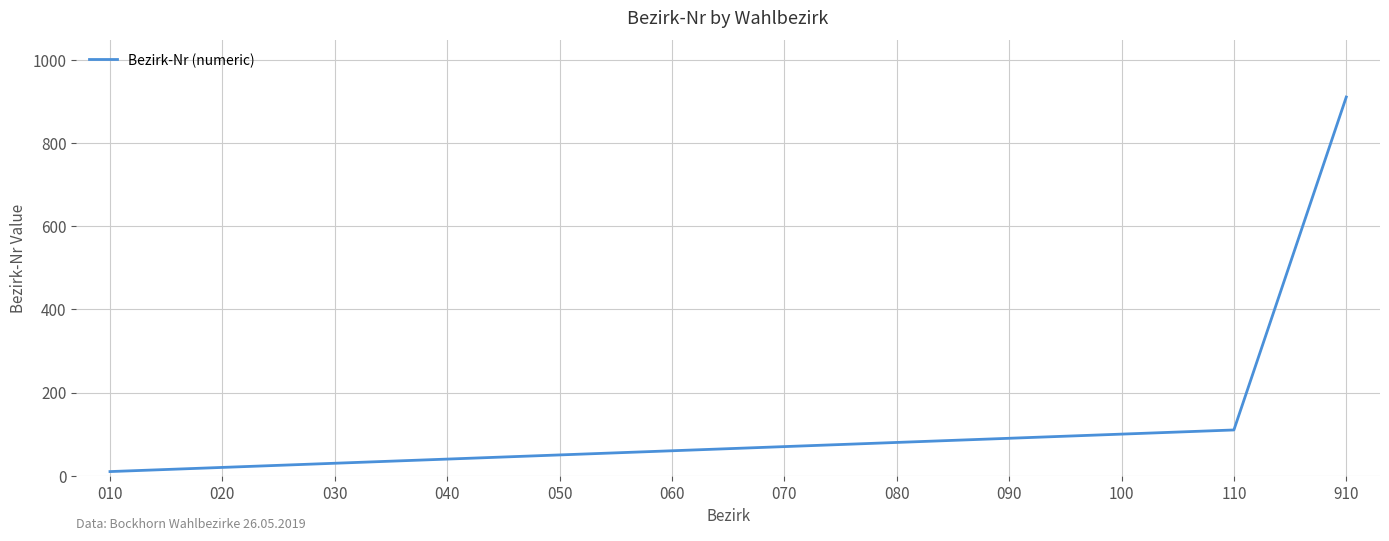

What is the difference between the maximum and minimum values?

900